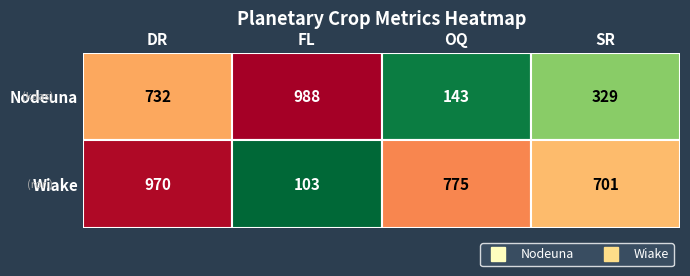

How many series are shown in this chart?

2